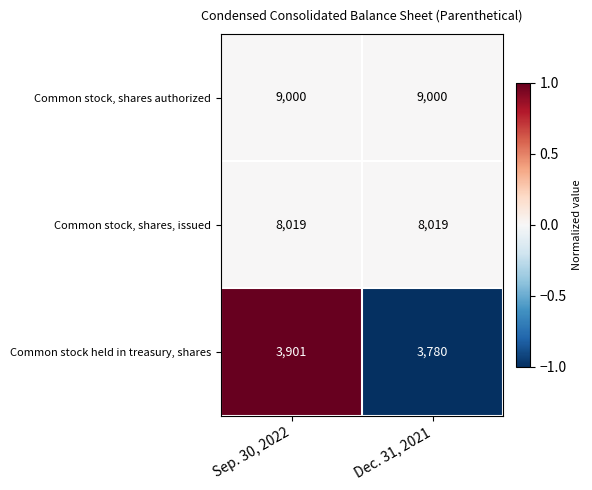

Rank the series at Sep. 30, 2022 from lowest to highest value.

Common stock held in treasury, shares, Common stock, shares, issued, Common stock, shares authorized